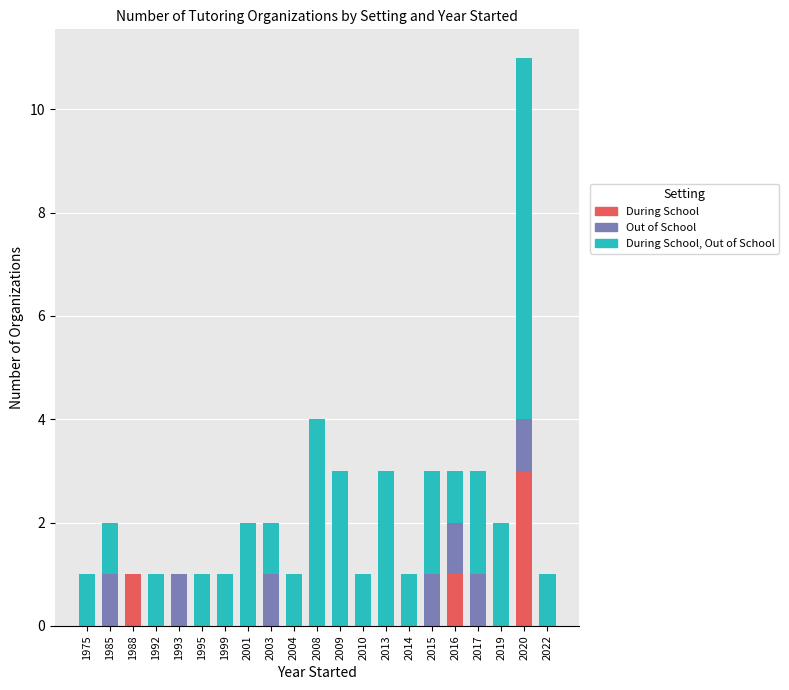

How many data points does each series have?

21